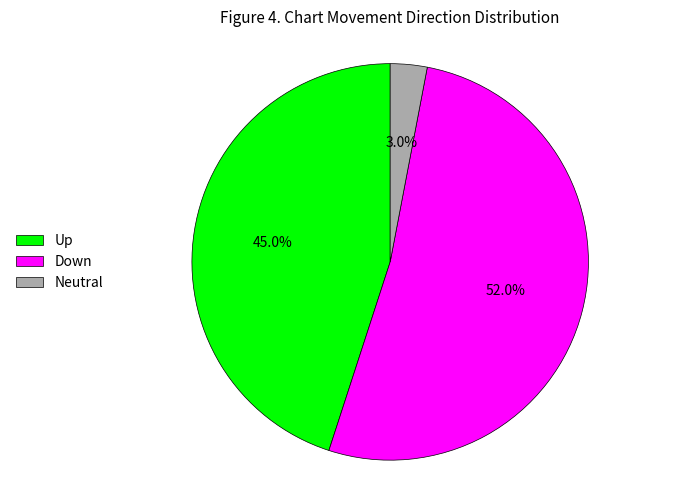

Which has a higher value, Up or Down?

Down